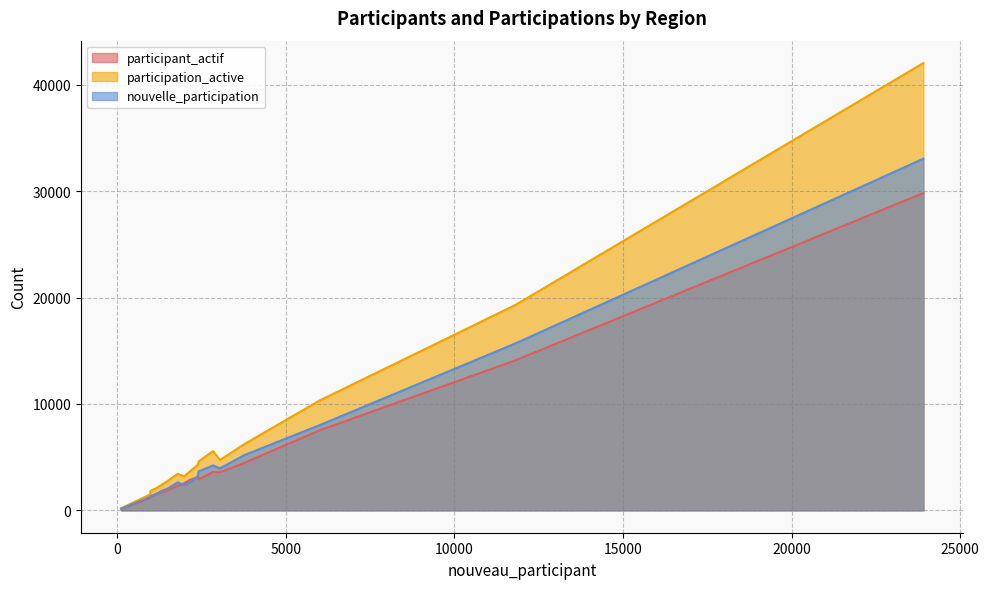

Which series has the widest spread of values?

participation_active